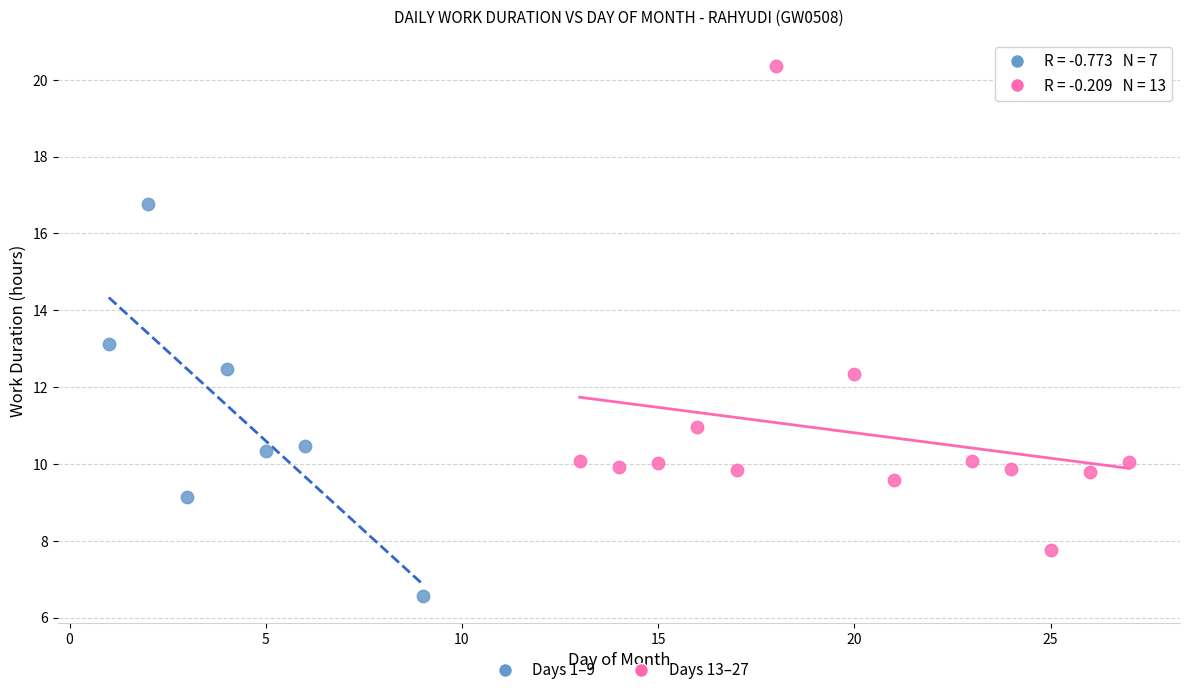

Which series reaches the minimum Y coordinate?

Days 1–9